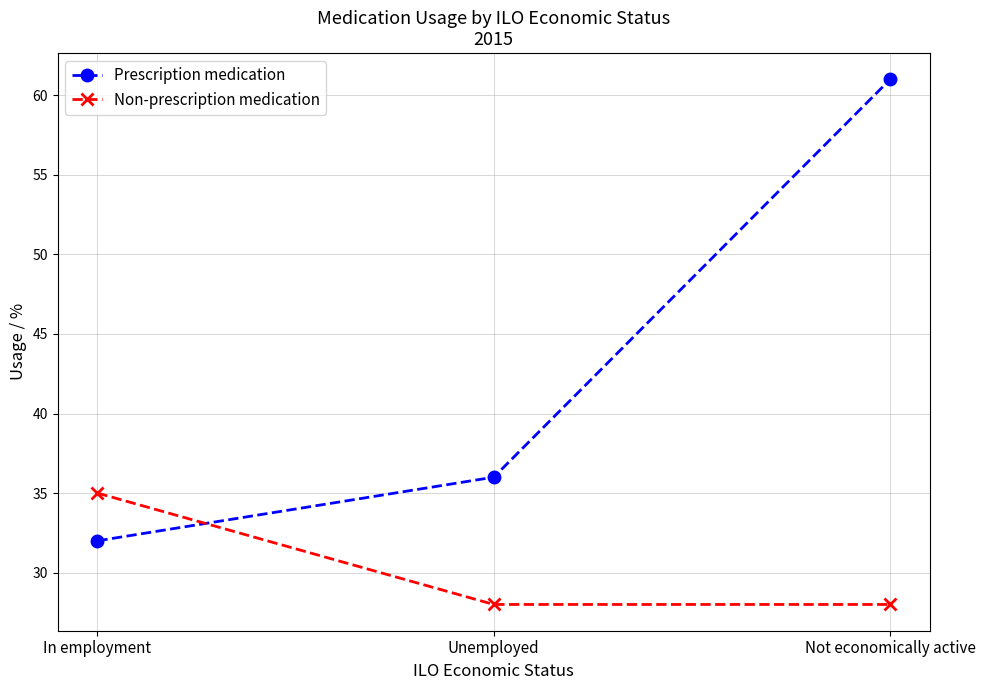

What is the total value across all series at Unemployed?

64